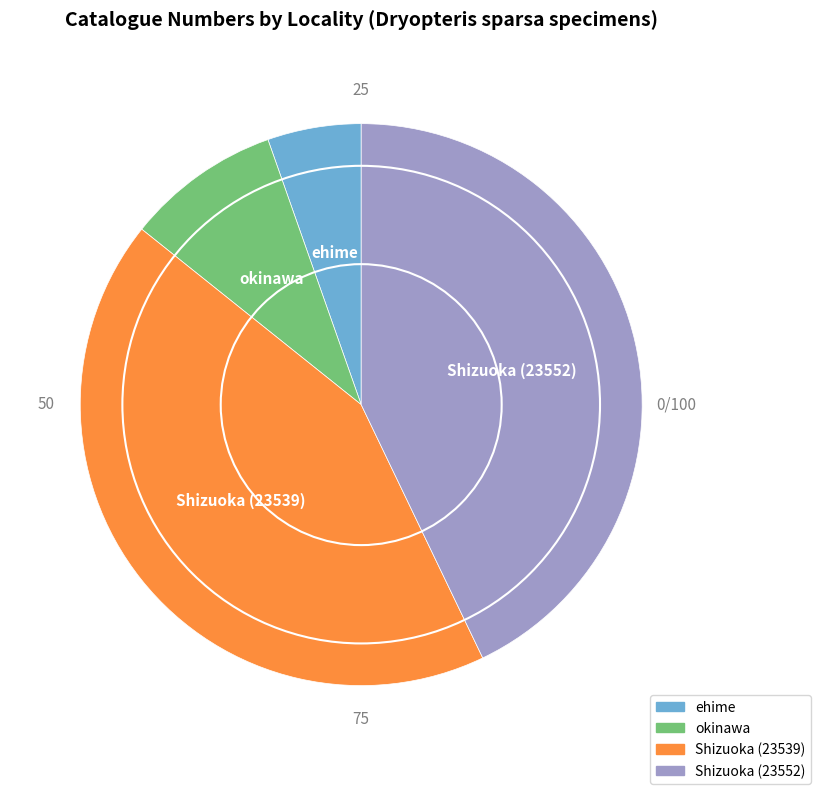

Count the number of slices in the pie.

4